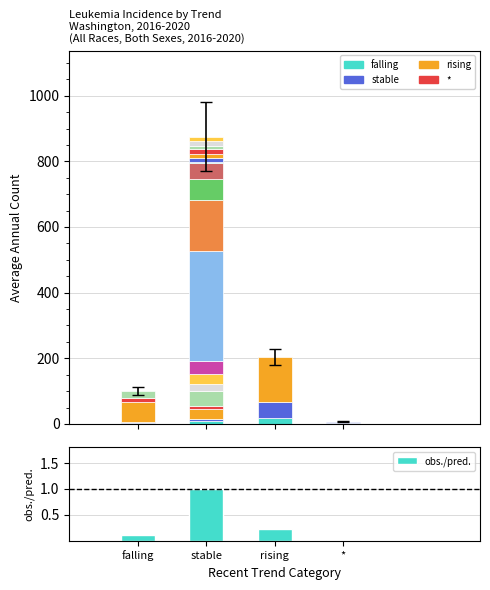

What position from the left is falling?

1